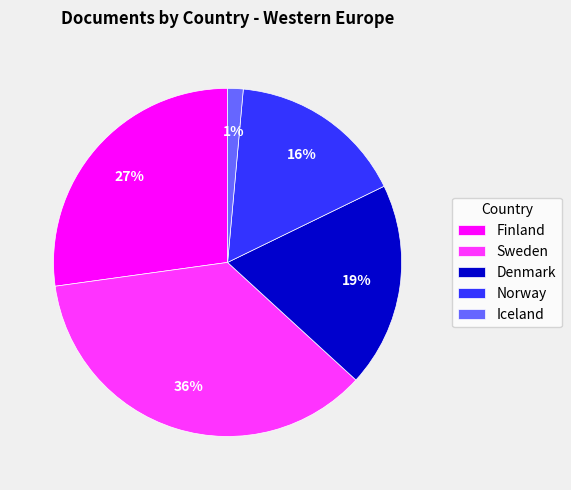

Which category has the smallest portion of the pie?

Iceland